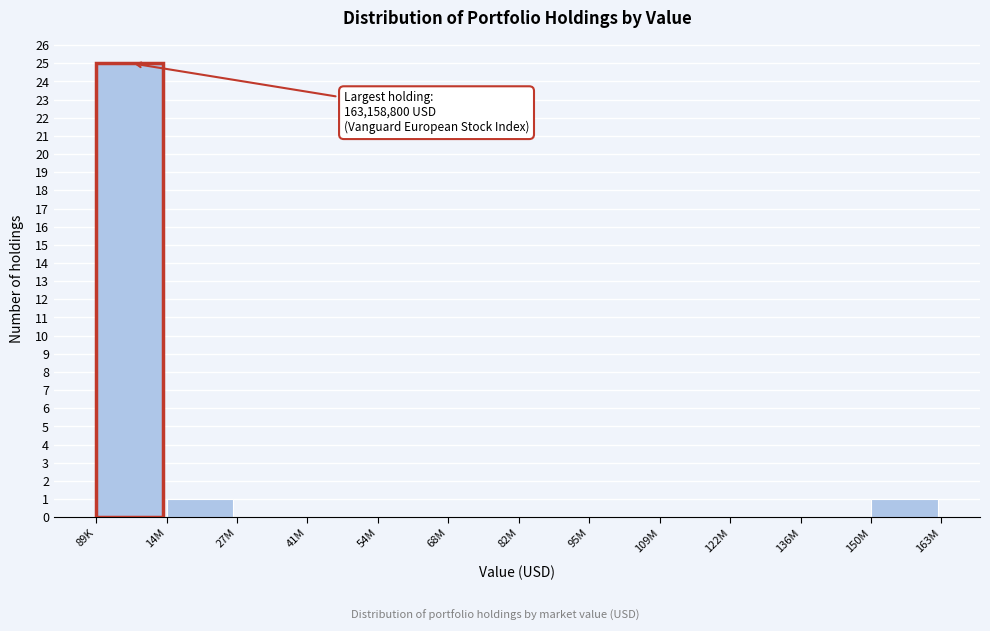

Reading right to left, extract all data points from this chart.

150M=1	136M=0	122M=0	109M=0	95M=0	82M=0	68M=0	54M=0	41M=0	27M=0	14M=1	89K=25